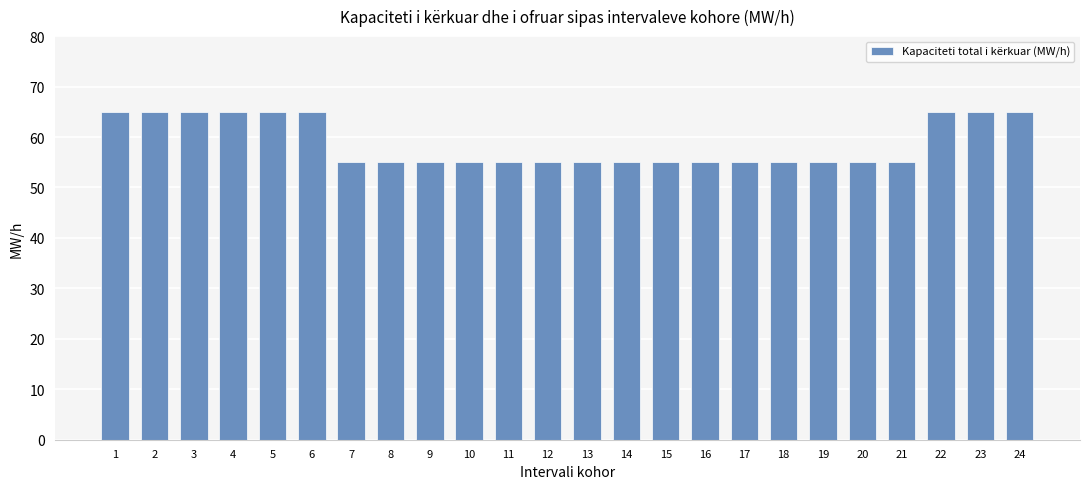

Are the bars grouped side by side (vs. stacked)?

No